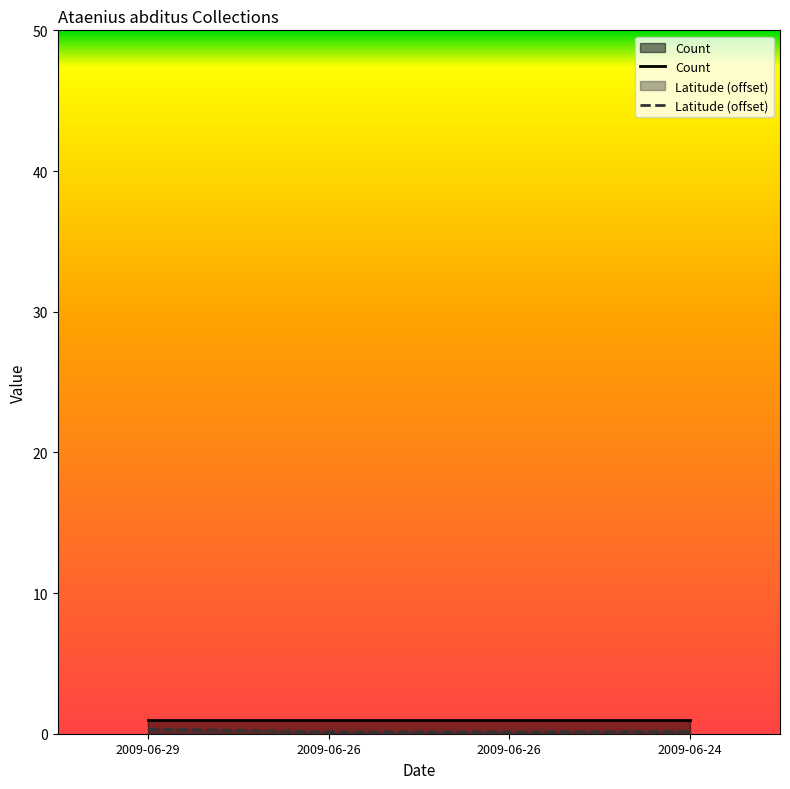

Is the value of Latitude (offset) at 2009-06-26 greater than the value of Count at 2009-06-26?

No